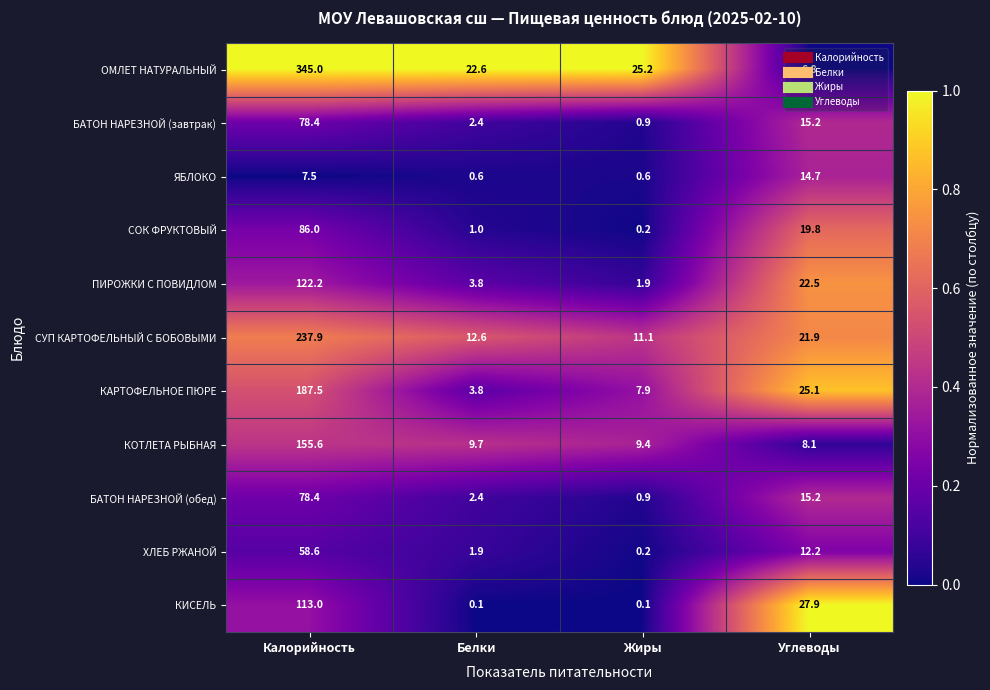

What is the approximate value of КОТЛЕТА РЫБНАЯ at Калорийность?

155.6